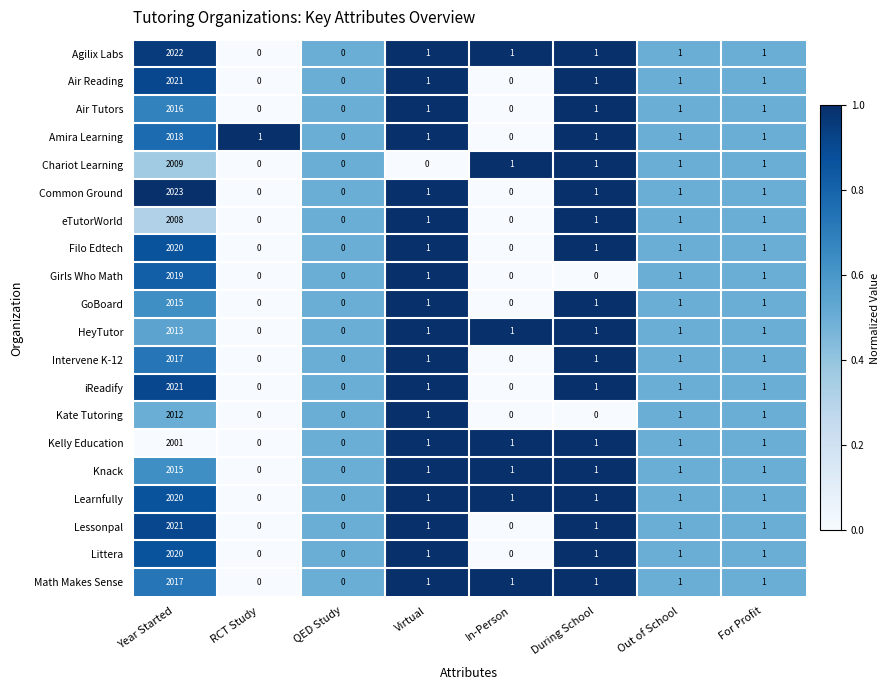

What is the difference between the maximum and minimum values in the Amira Learning series?

2018